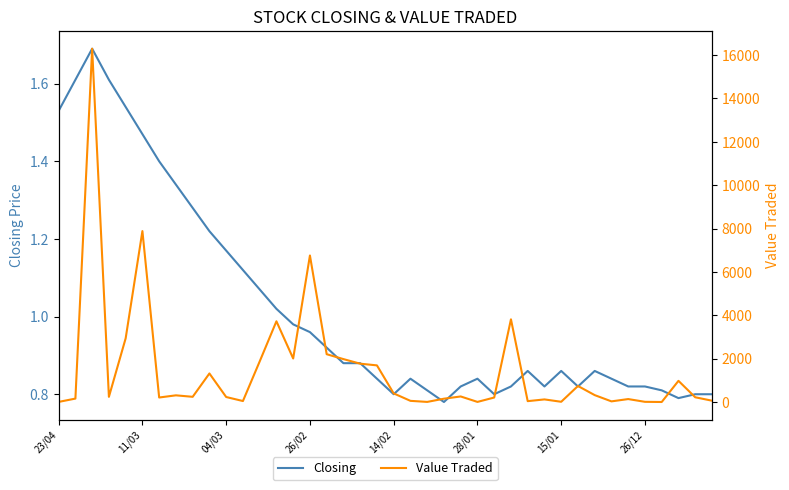

True or false: Closing has more than 2 interior local peaks.

True